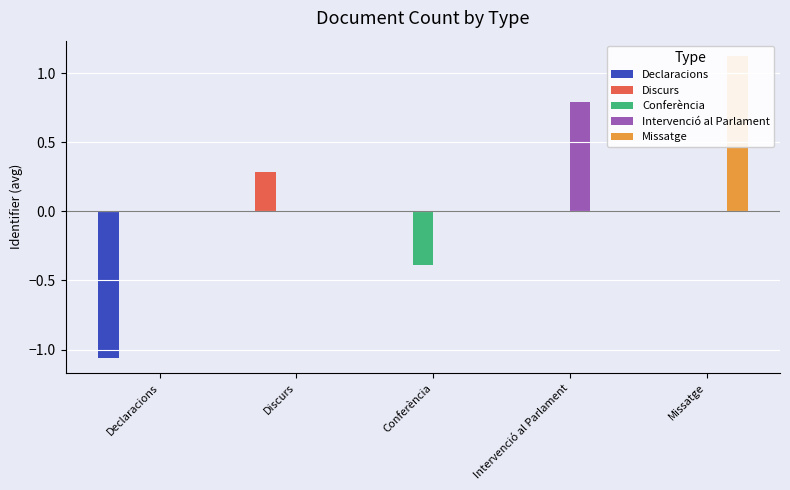

What is the label of the 2nd bar from the left?

Discurs